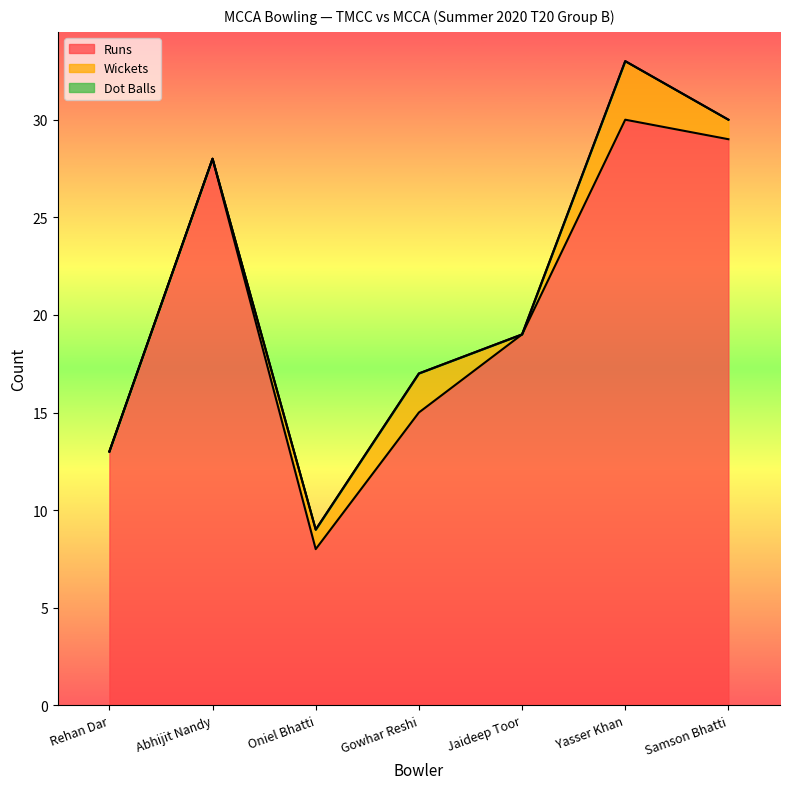

What is the total value across all series at Yasser Khan?

33